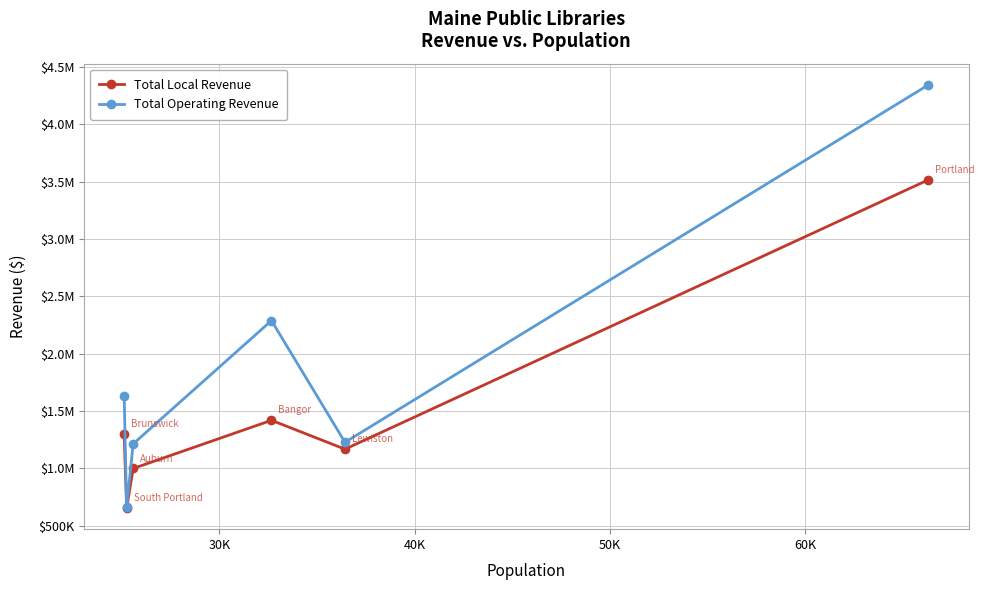

Does the chart have visible grid lines?

Yes